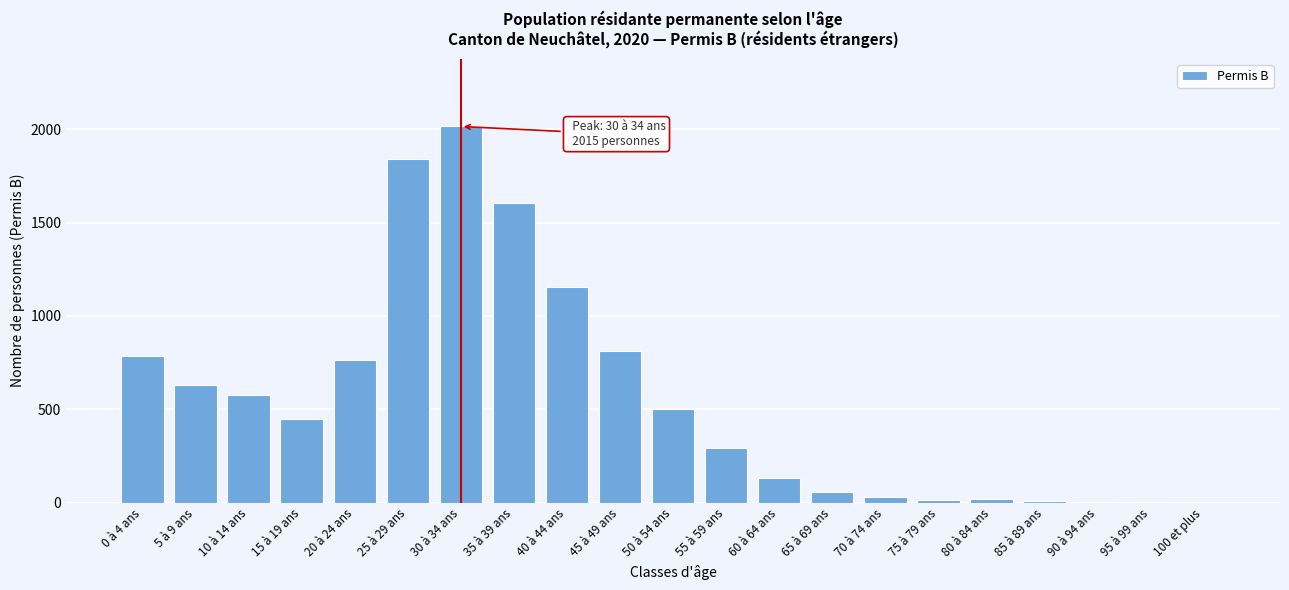

What is the sum of all values?

11693